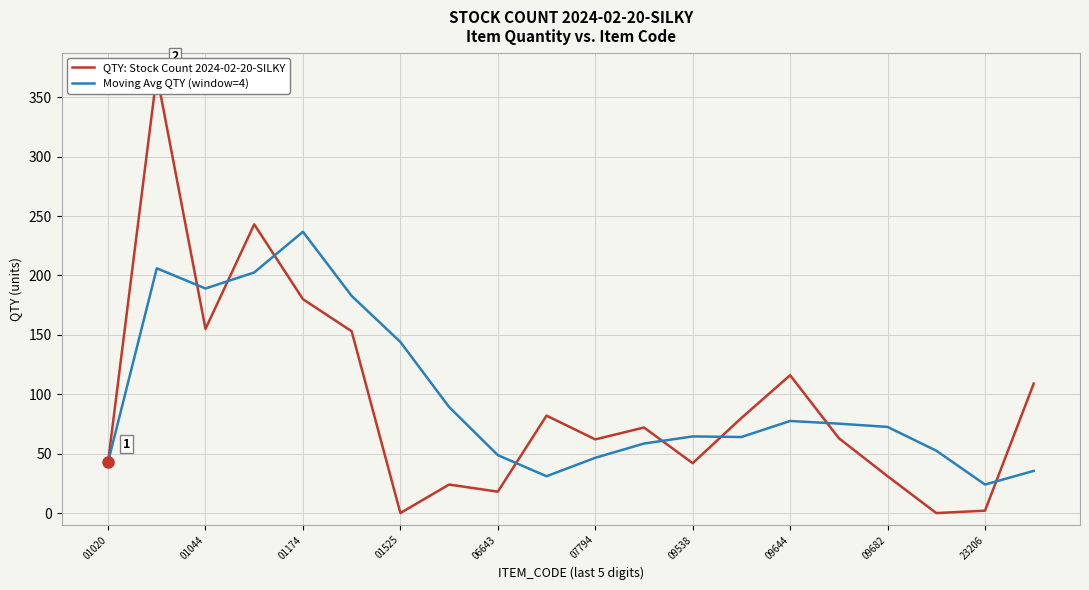

What are all the series names shown in the legend?

QTY: Stock Count 2024-02-20-SILKY, Moving Avg QTY (window=4)